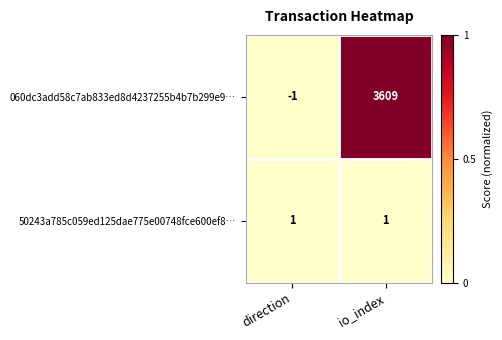

Which series has the largest total across all categories?

060dc3add58c7ab833ed8d4237255b4b7b299e9…